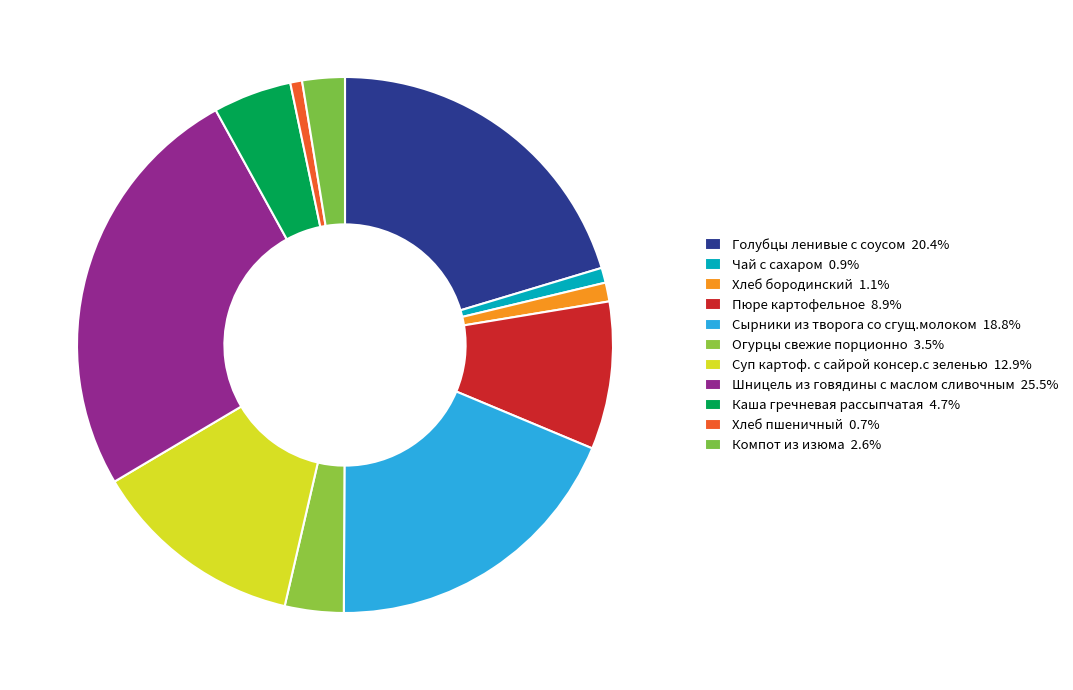

How many slices are in this pie chart?

11